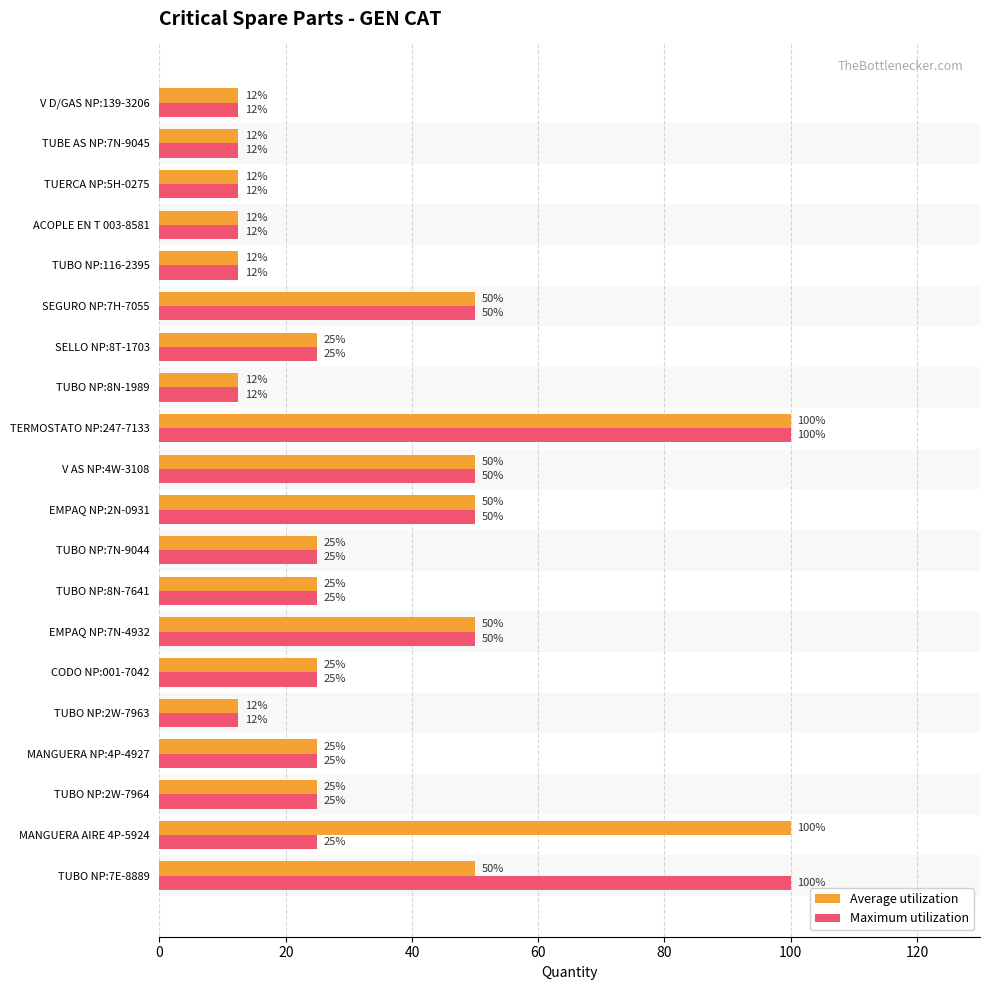

Between MANGUERA AIRE 4P-5924 and TERMOSTATO NP:247-7133, which series saw the biggest shift?

Maximum utilization